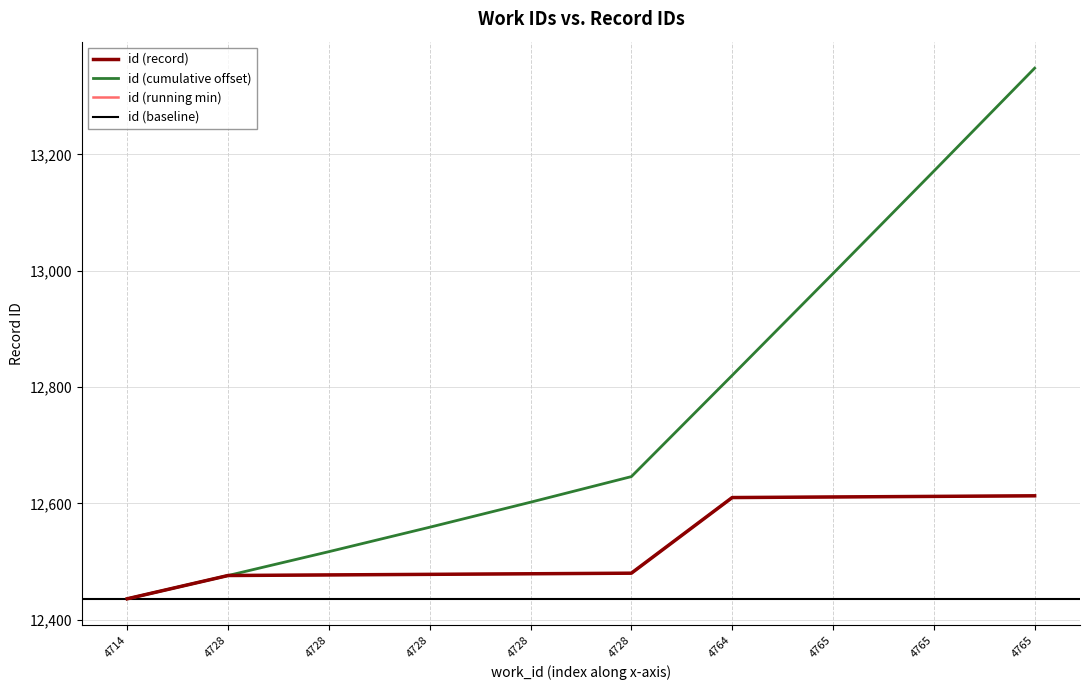

Reading left to right, transcribe all the data shown in this chart.

4714=12436	4728=12476	4728=12477	4728=12478	4728=12479	4728=12480	4764=12610	4765=12611	4765=12612	4765=12613